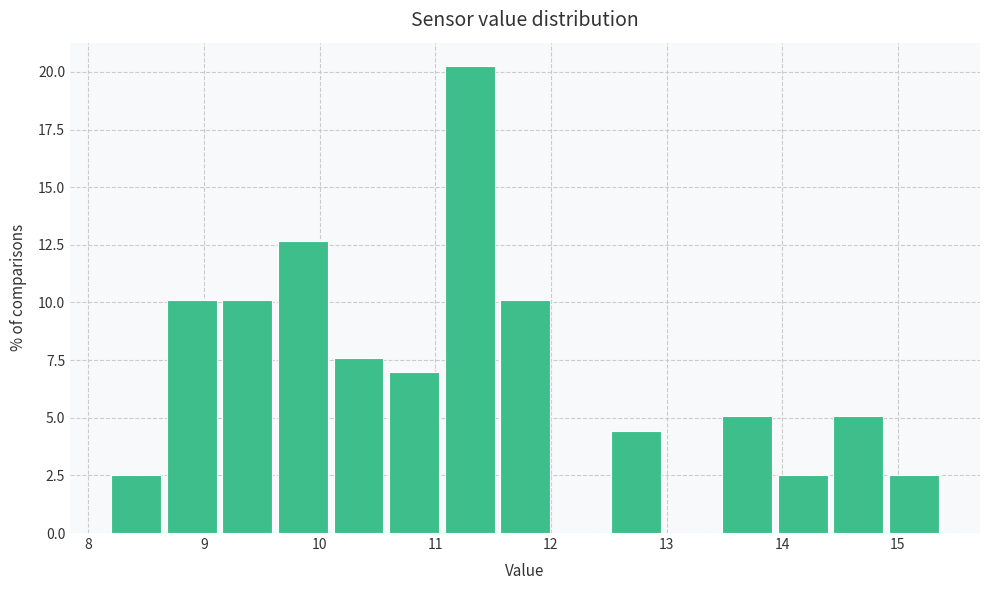

Which range on the x-axis has the tallest bar?

11.08 to 11.56